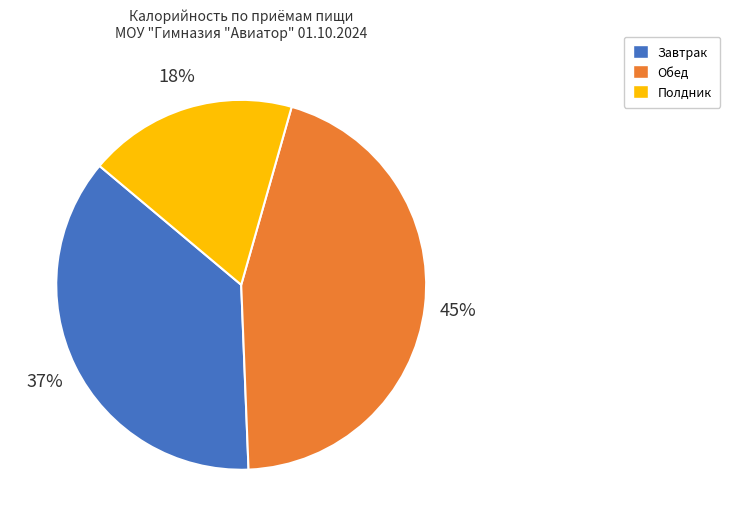

Does any single category account for the majority?

No